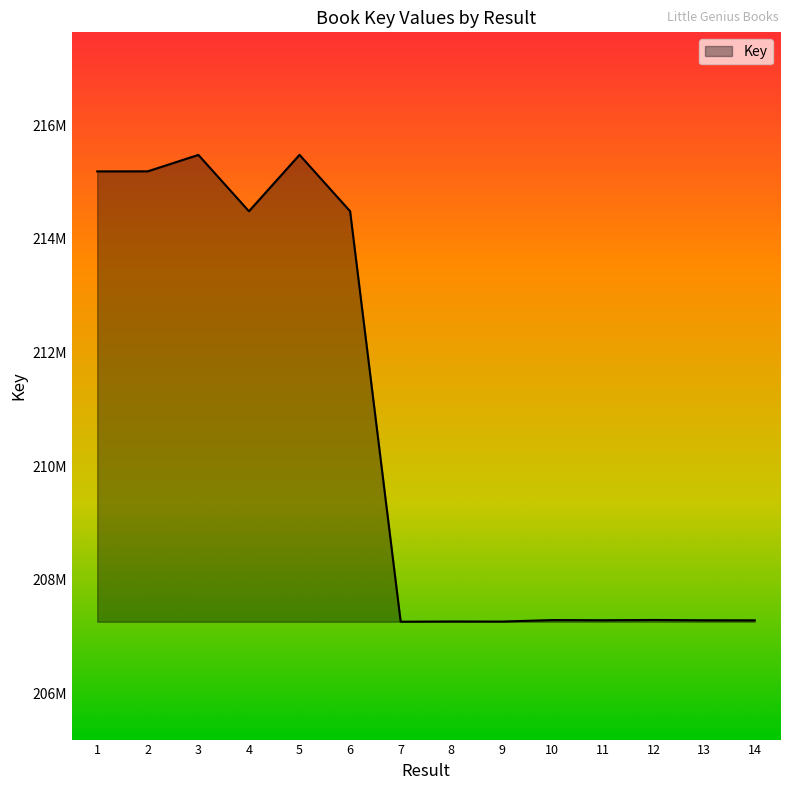

Does the chart display data point markers on the line(s)?

No